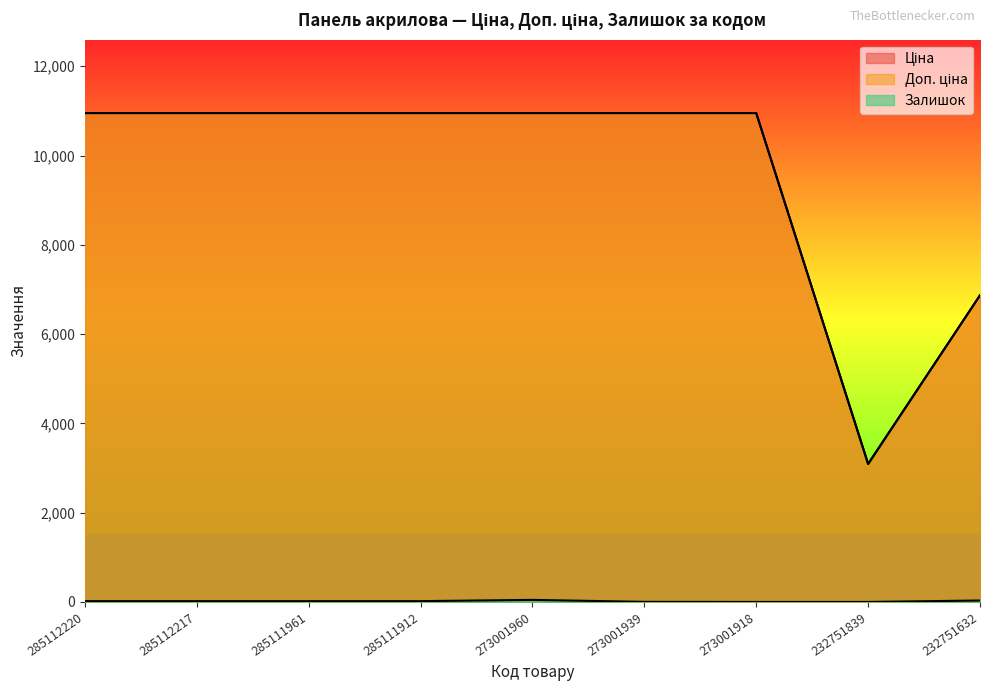

At which label does Ціна reach its minimum?

232751839